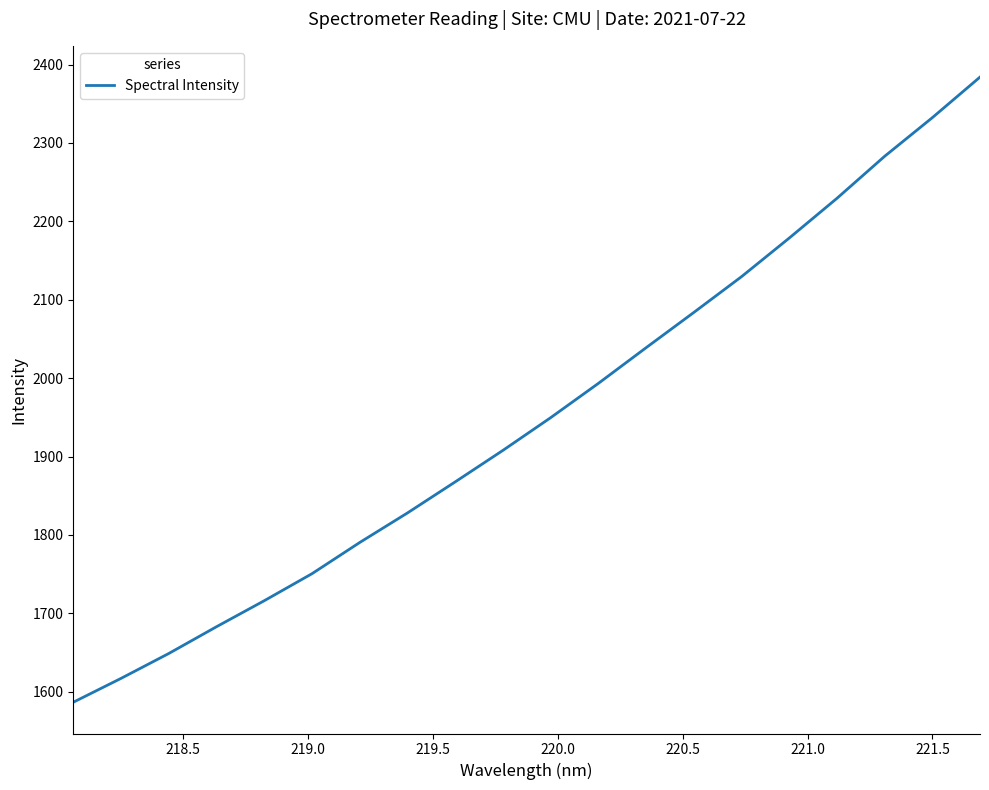

What is the greatest value displayed?

2384.0